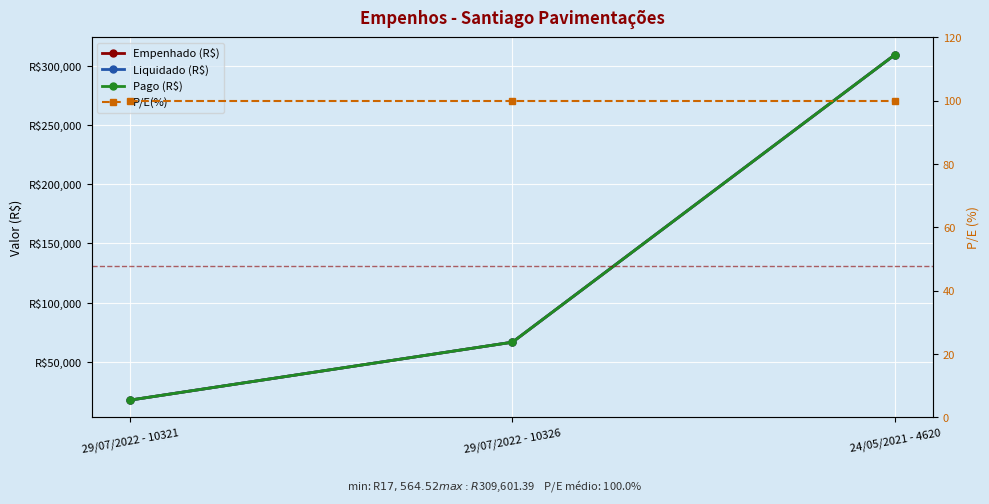

What is the smallest value displayed?

100.0